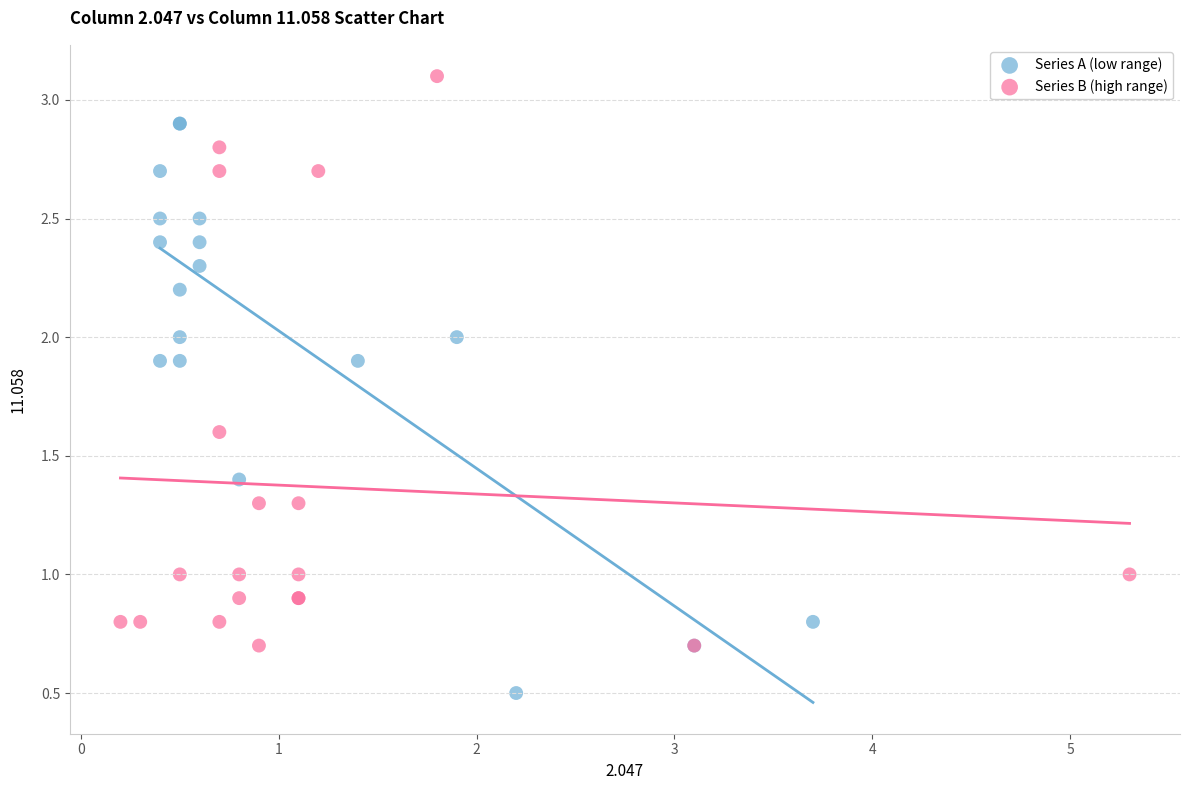

Which series reaches the maximum Y coordinate?

Series B (high range)